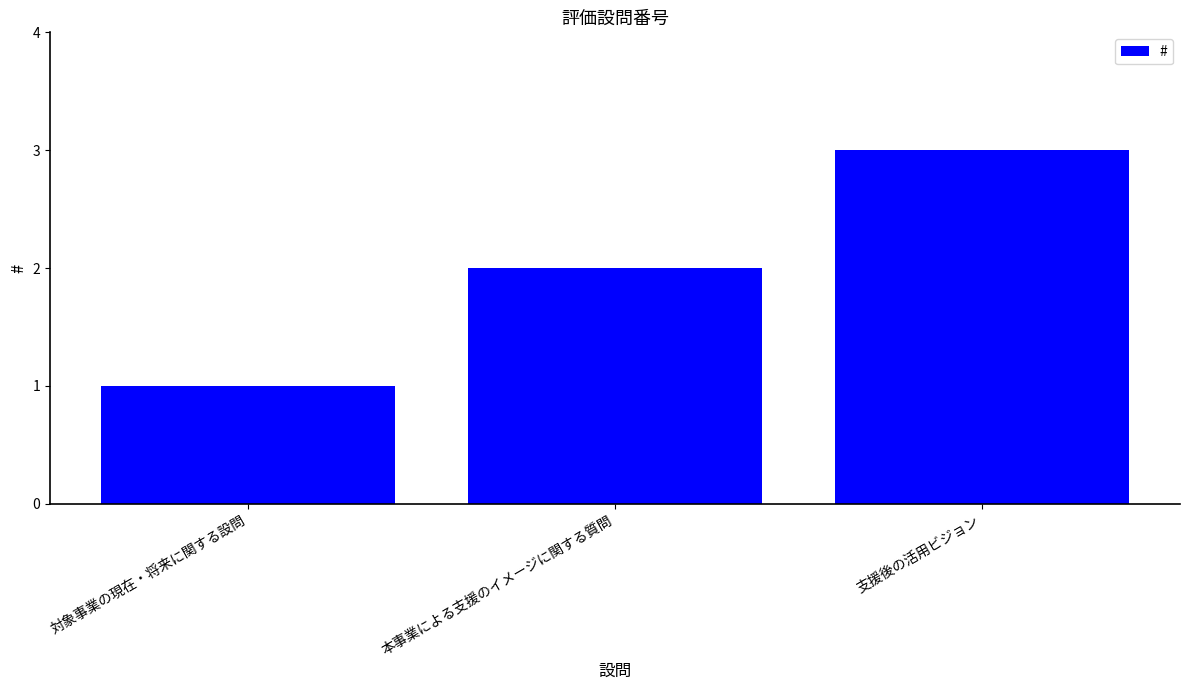

What is the value of the 1st bar from the left?

1